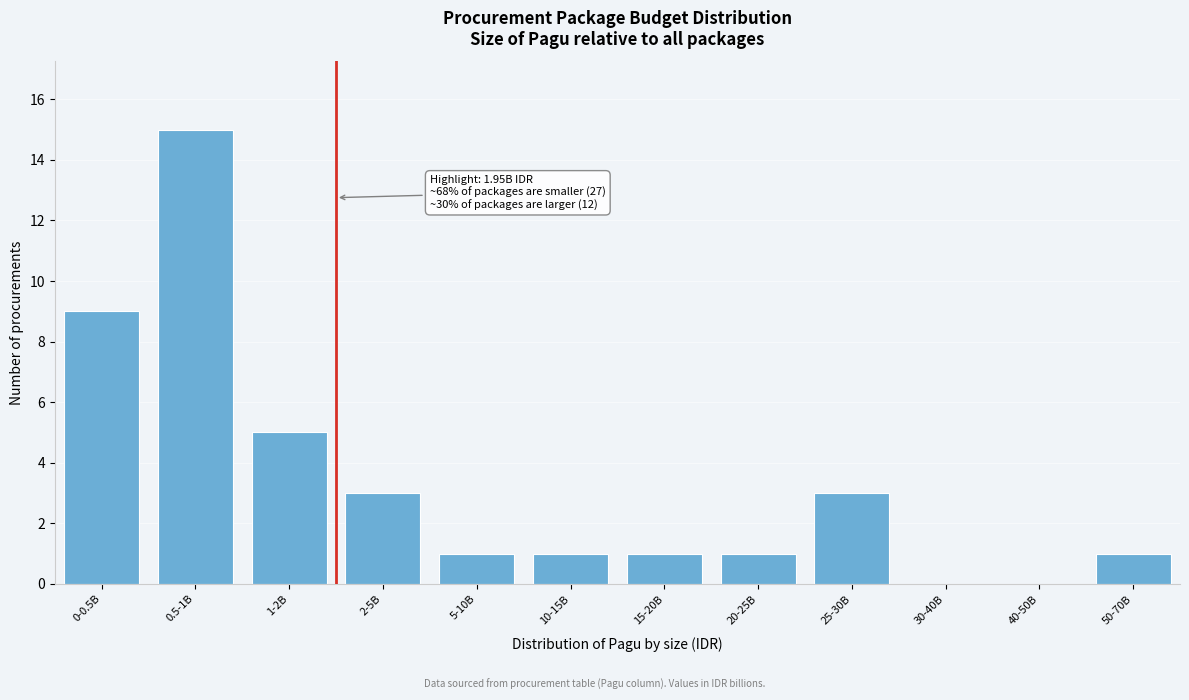

Reading left to right, extract all data points from this chart.

0-0.5B=9	0.5-1B=15	1-2B=5	2-5B=3	5-10B=1	10-15B=1	15-20B=1	20-25B=1	25-30B=3	30-40B=0	40-50B=0	50-70B=1